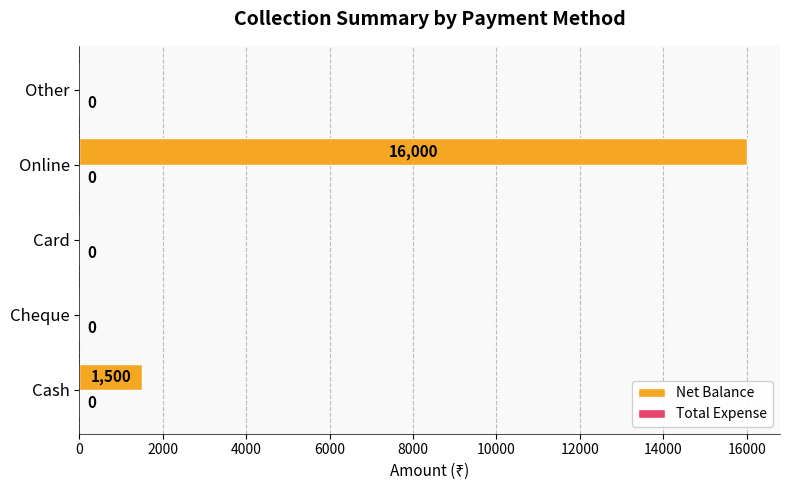

Reading top to bottom, what are all the values shown in this chart?

Other=0	Online=16000	Card=0	Cheque=0	Cash=1500